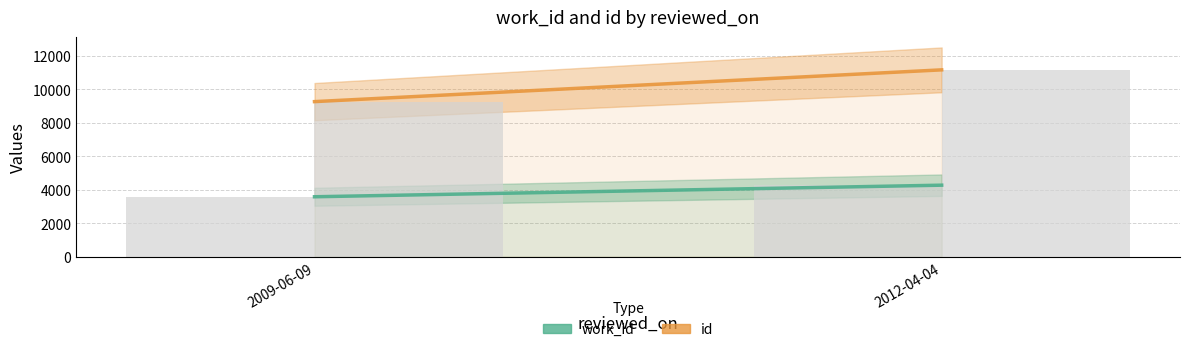

What is the greatest value displayed?

11163